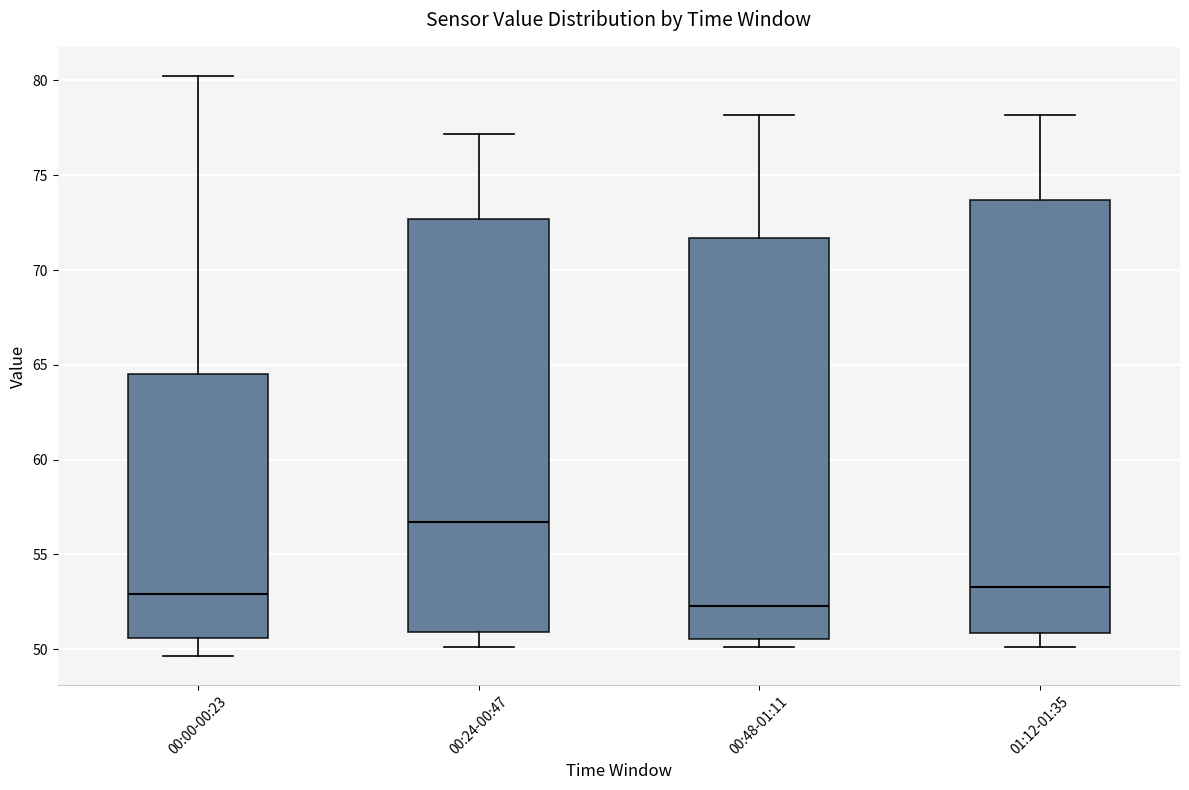

Comparing the boxes themselves (not the whiskers), which one is the tallest?

01:12-01:35